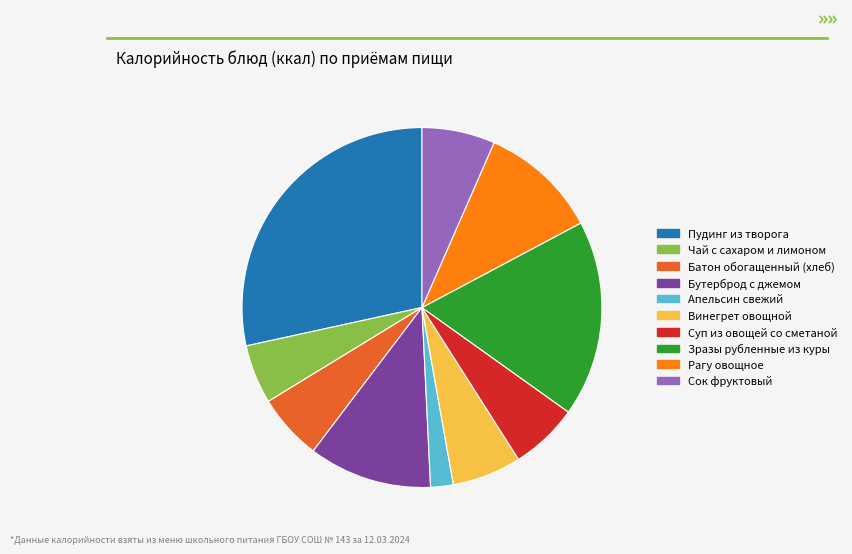

Is the sum of Чай с сахаром и лимоном and Зразы рубленные из куры greater than half?

No